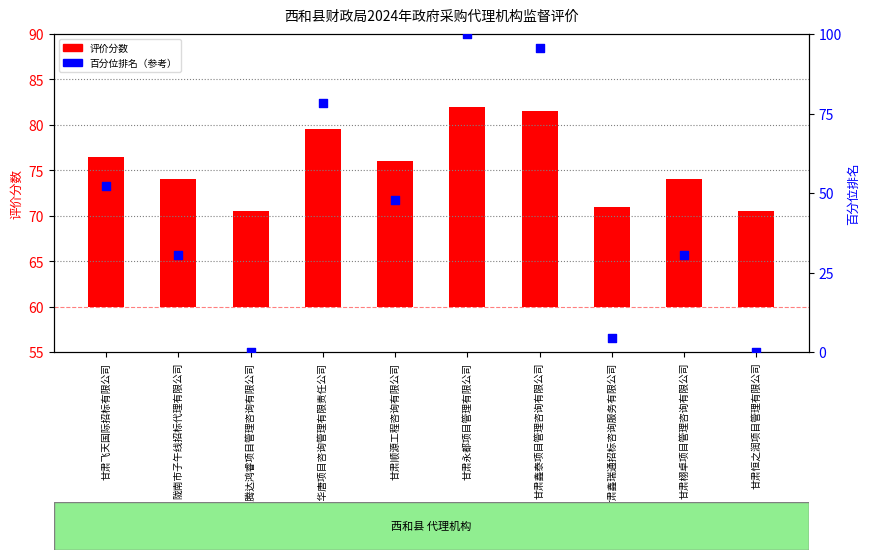

Which series contains the lowest Y value?

百分位排名（参考）